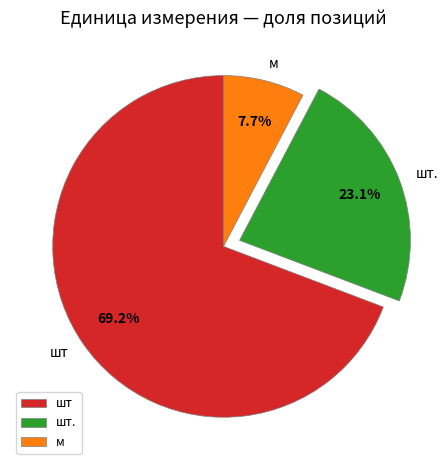

Is there any slice that represents more than half of the pie?

Yes